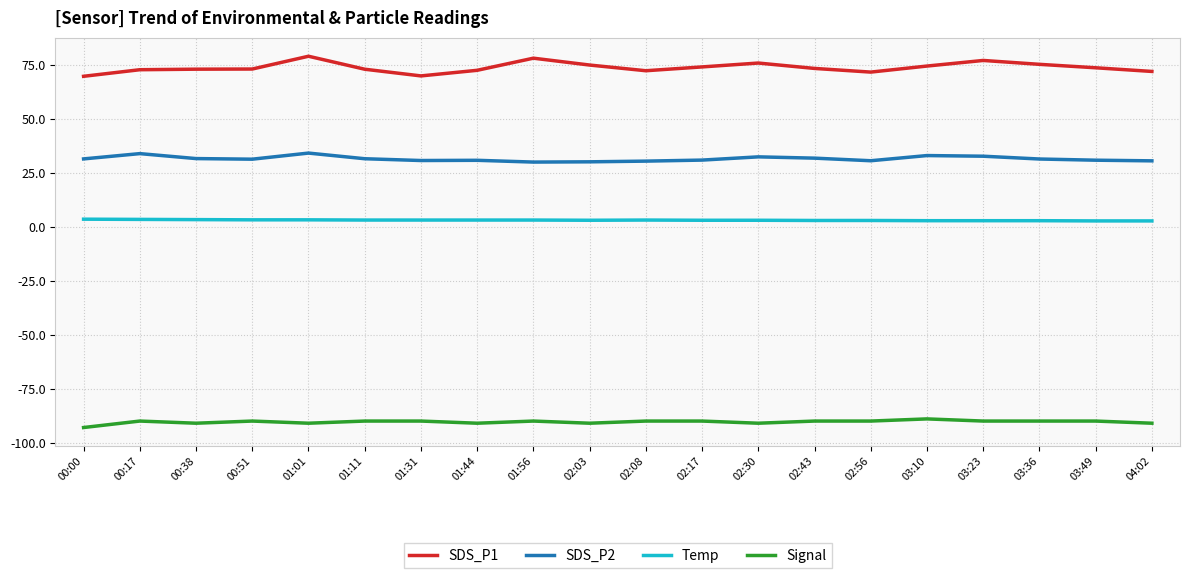

List the series in order of their overall mean, highest first.

SDS_P1, SDS_P2, Temp, Signal